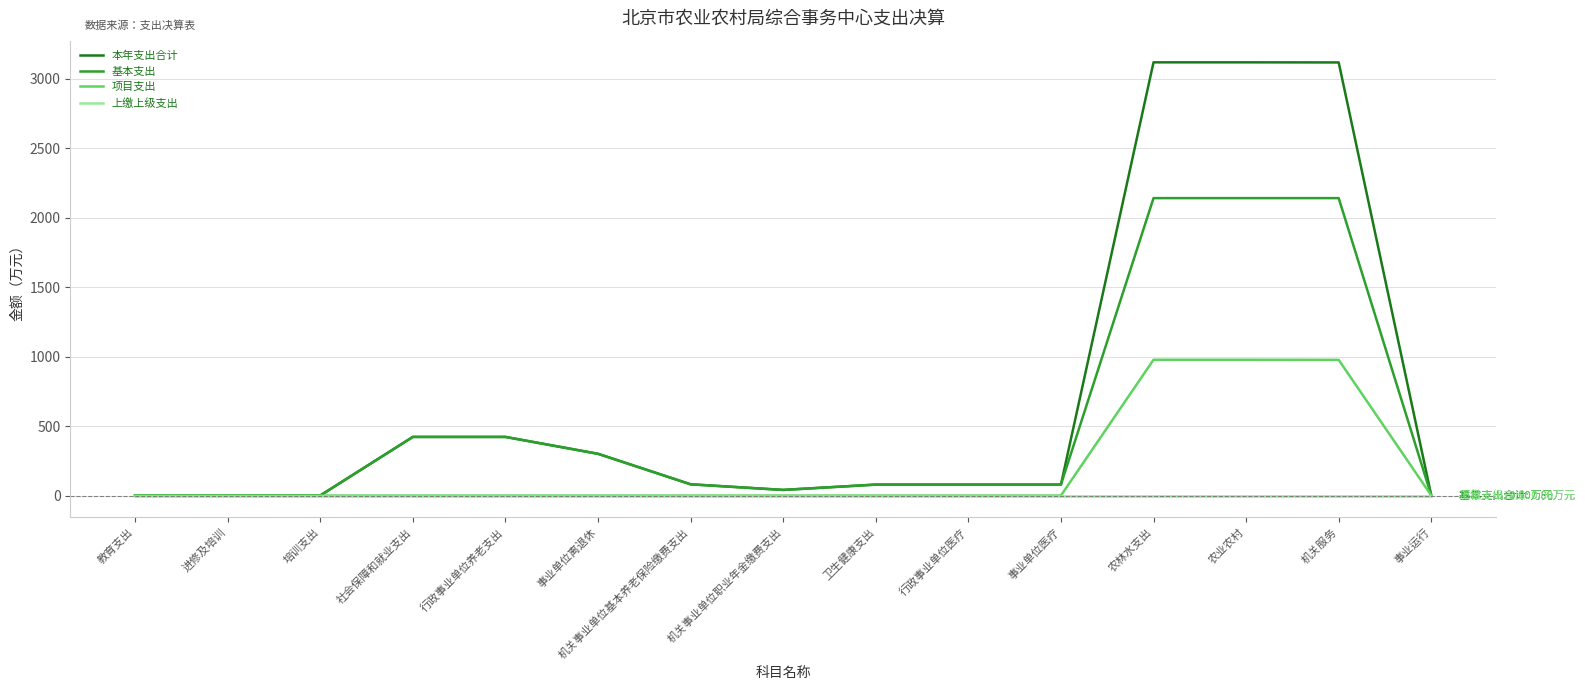

Rank the series by their average value, from highest to lowest.

本年支出合计, 基本支出, 项目支出, 上缴上级支出